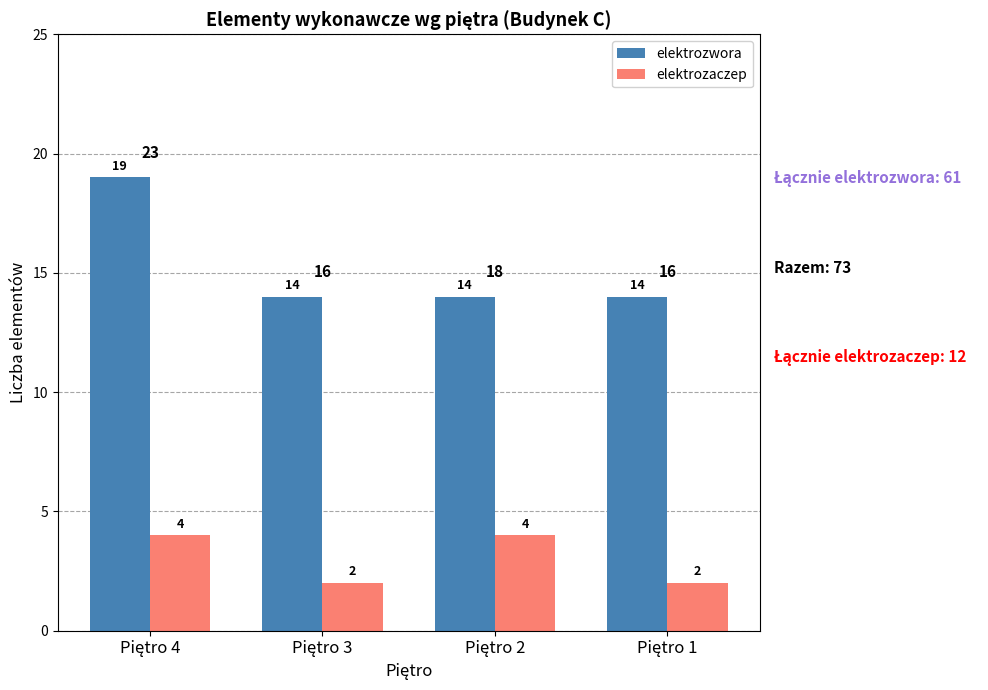

Which series has the largest total across all categories?

elektrozwora